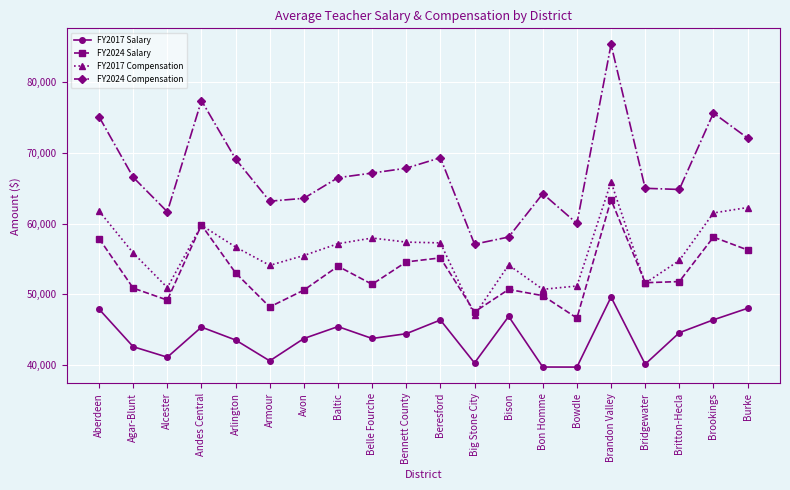

List the series in order of their peak value, highest first.

FY2024 Compensation, FY2017 Compensation, FY2024 Salary, FY2017 Salary